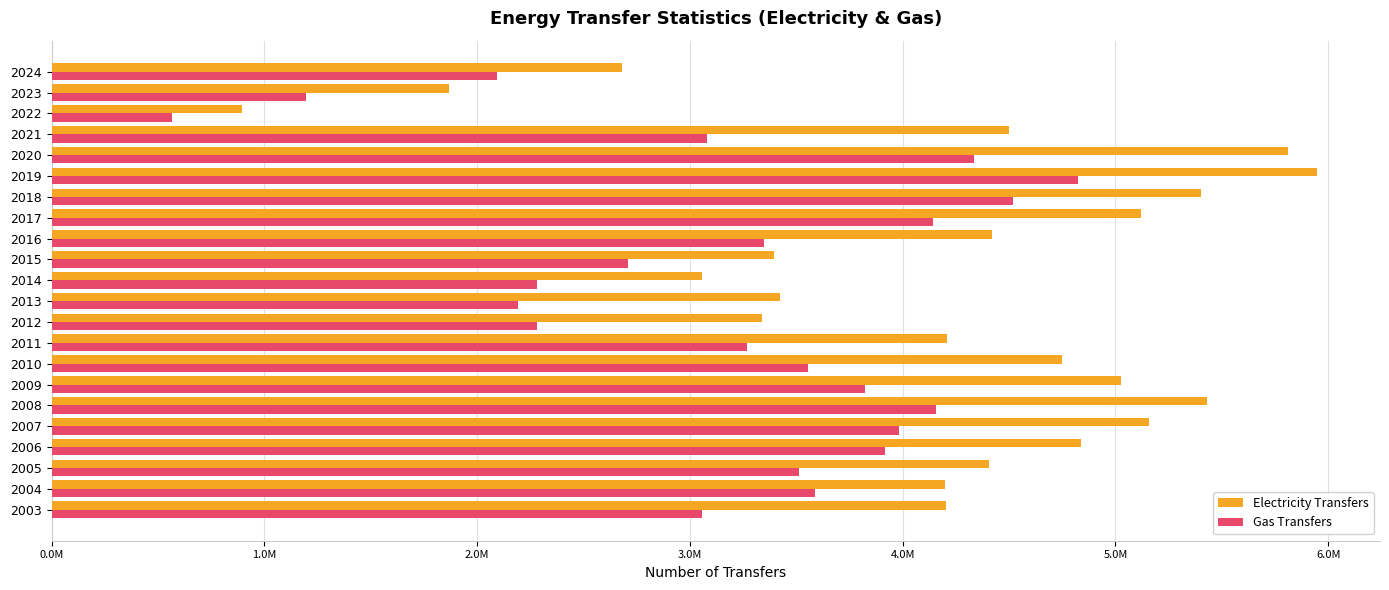

What are all the series names shown in the legend?

Electricity Transfers, Gas Transfers